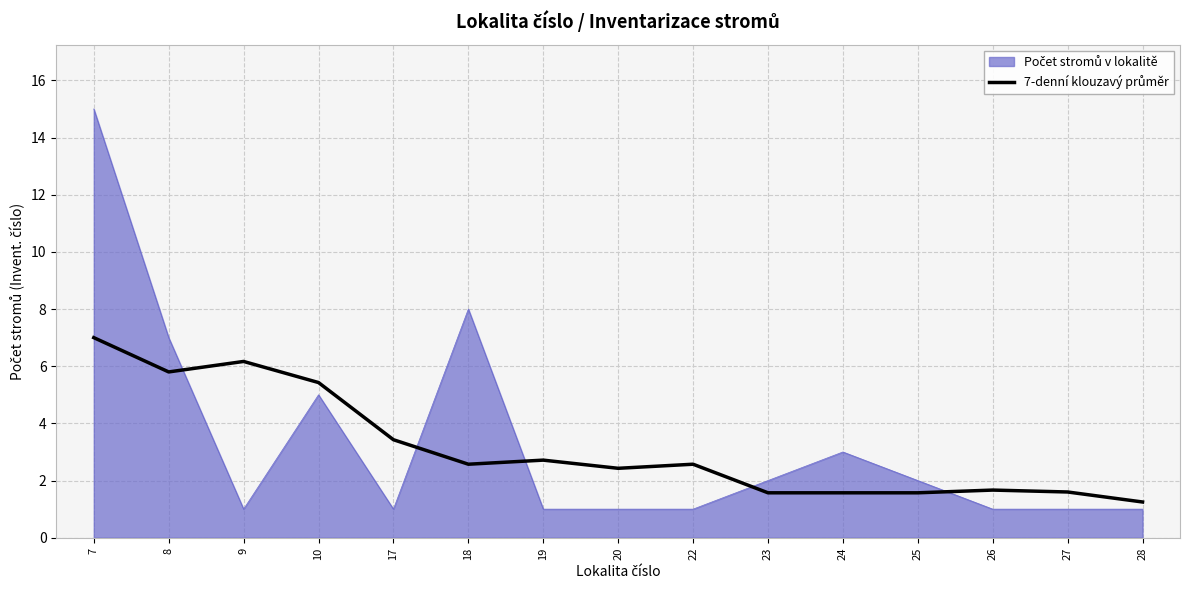

What is the maximum value shown in the chart?

15.0